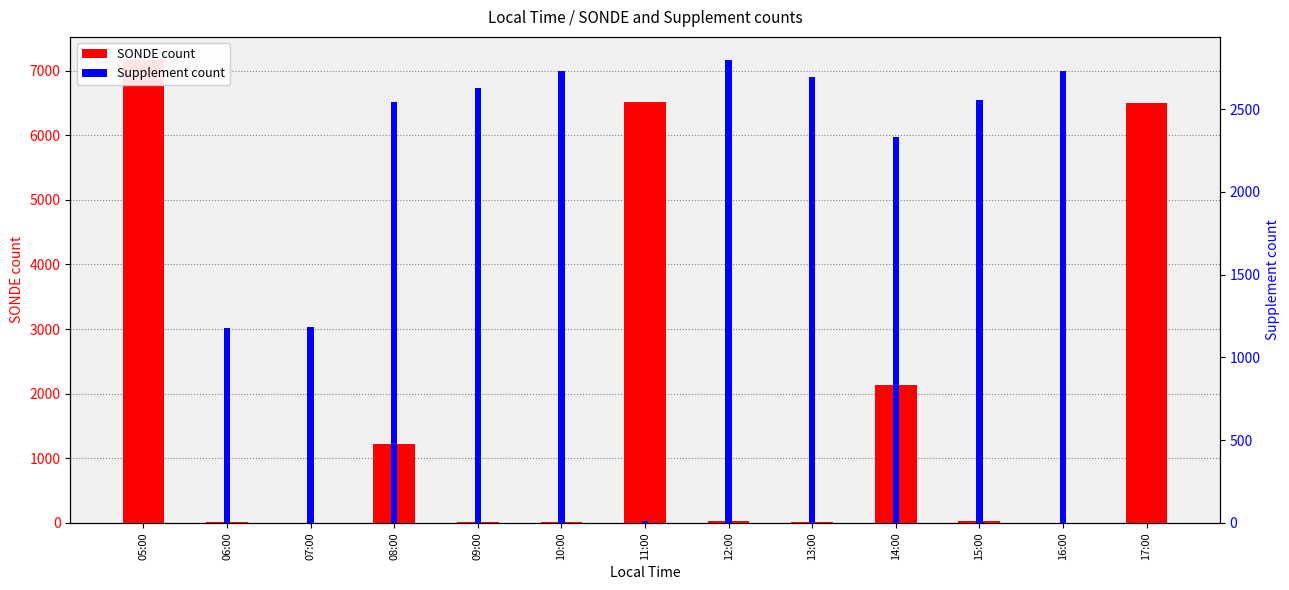

Rank the series by their maximum value, from lowest to highest.

Supplement, SONDE